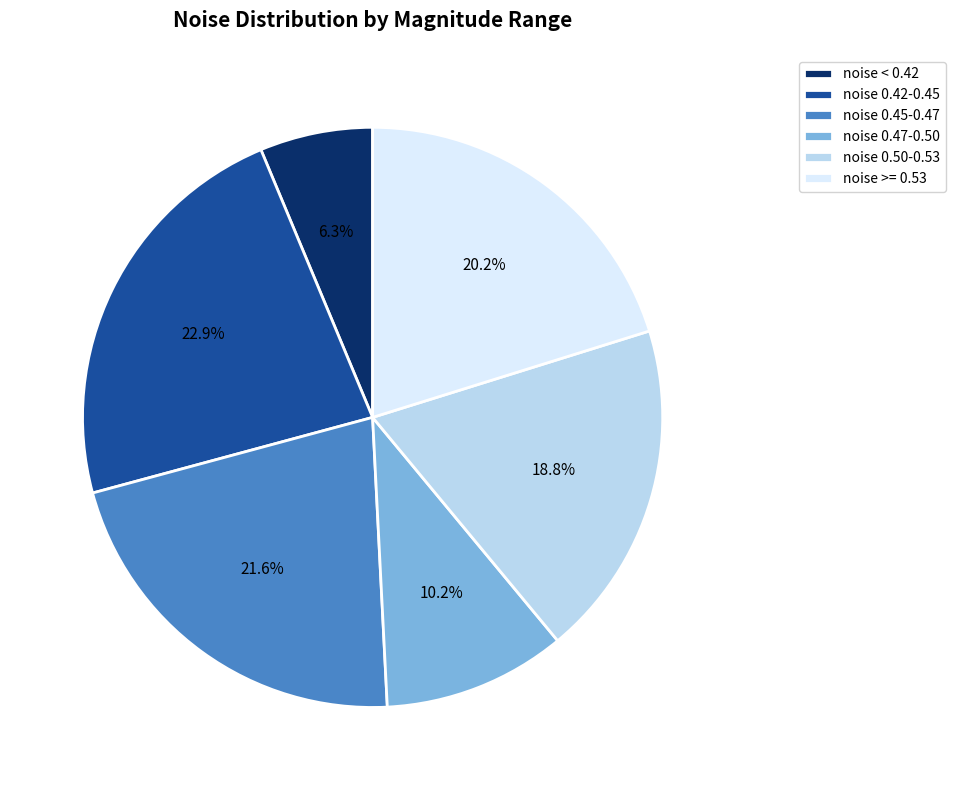

What percentage is NOT represented by noise < 0.42?

93.7%